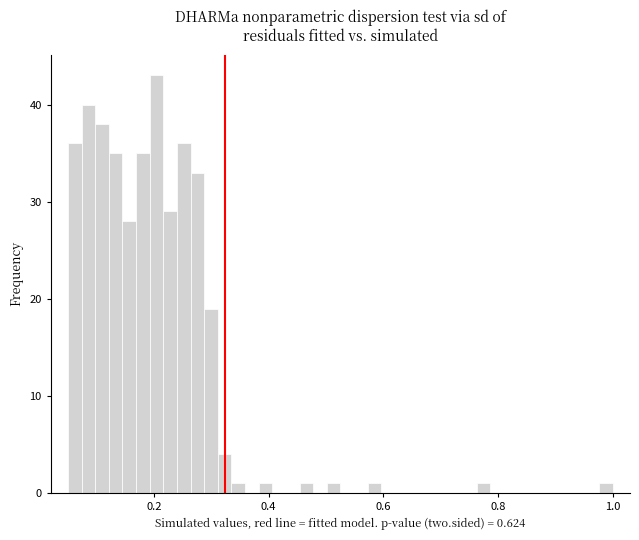

Around what value on the x-axis is the tallest bar? Give the approximate position of its centre, as read against the axis.

0.20